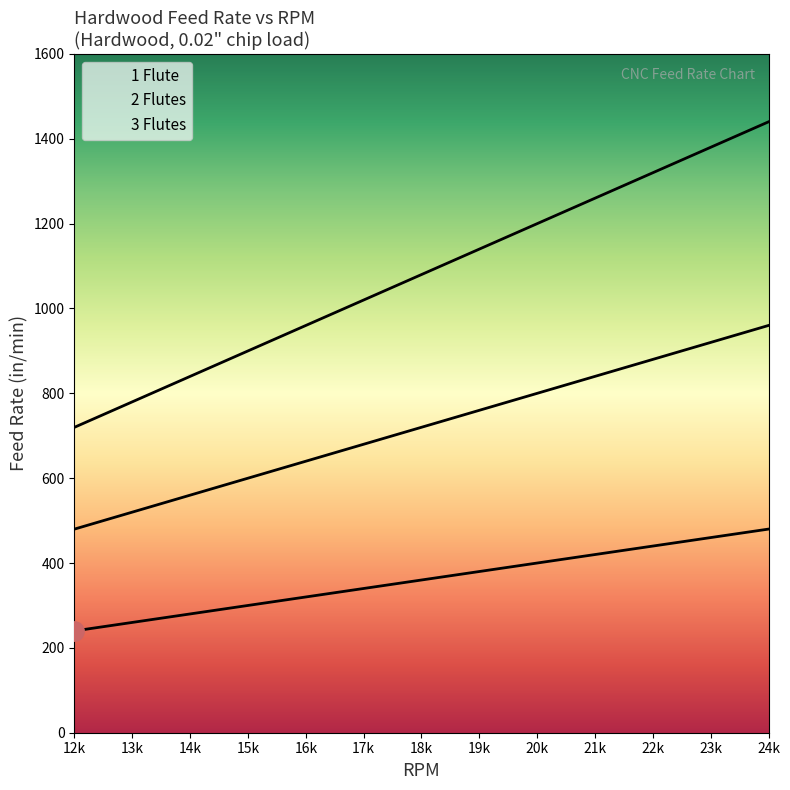

At how many categories does at least one series exceed 703?

13